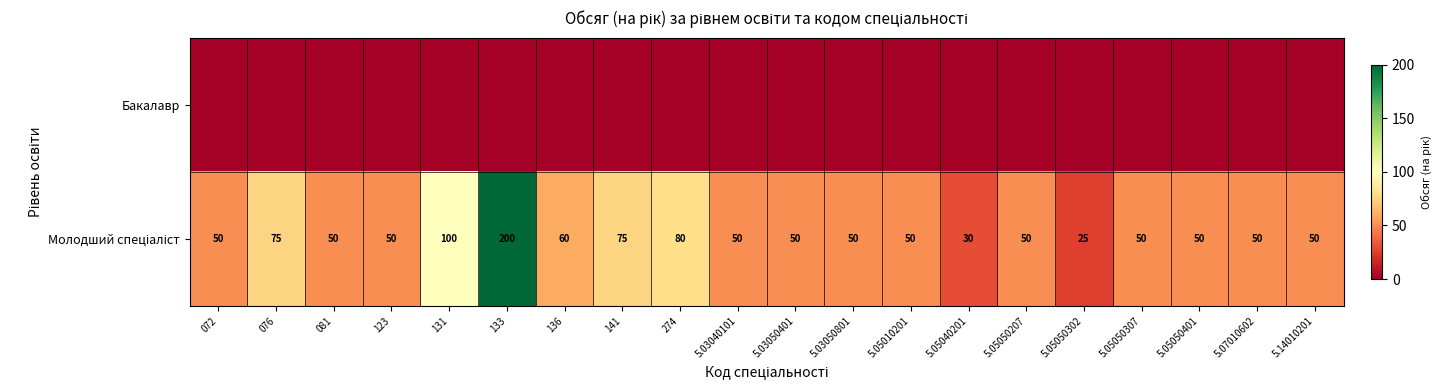

At which label does Молодший спеціаліст reach its peak?

133